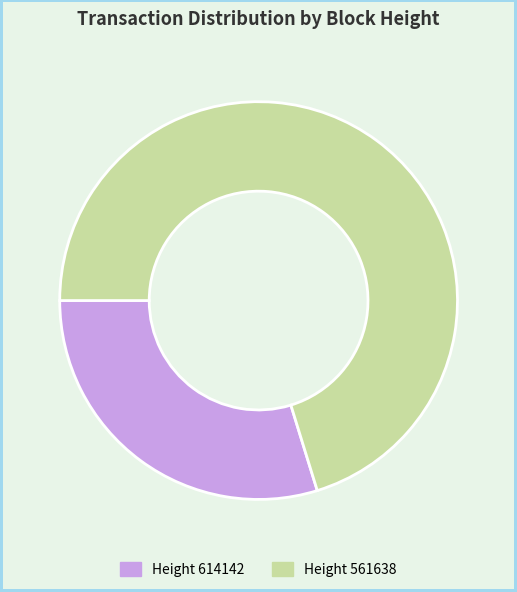

Is it true that Height 614142 is 30% of the pie?

True